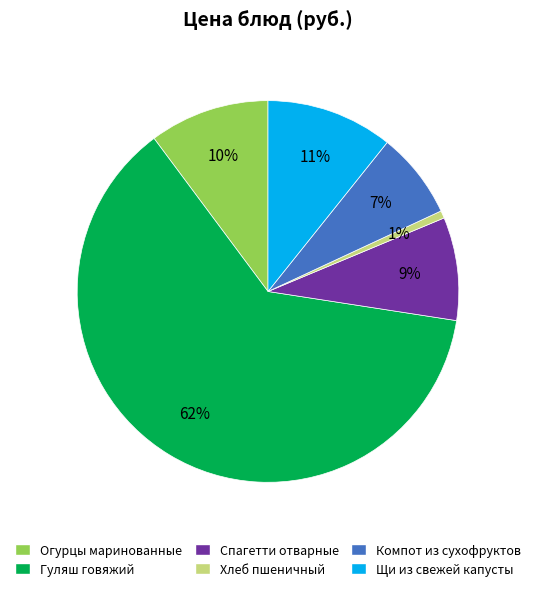

To the nearest percent, what is the difference between the Щи из свежей капусты and Спагетти отварные slice percentages?

2%